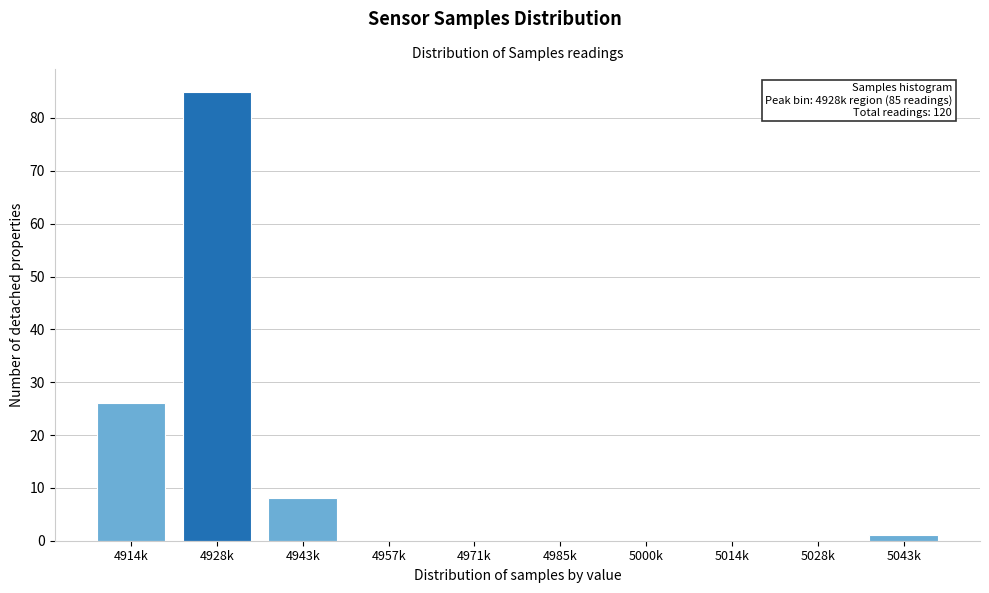

Reading left to right, transcribe all the data shown in this chart.

4914k=26	4928k=85	4943k=8	4957k=0	4971k=0	4985k=0	5000k=0	5014k=0	5028k=0	5043k=1